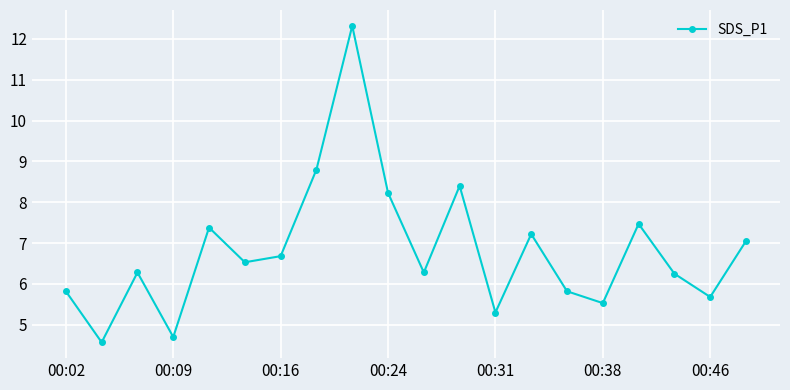

What is the average value?

6.8